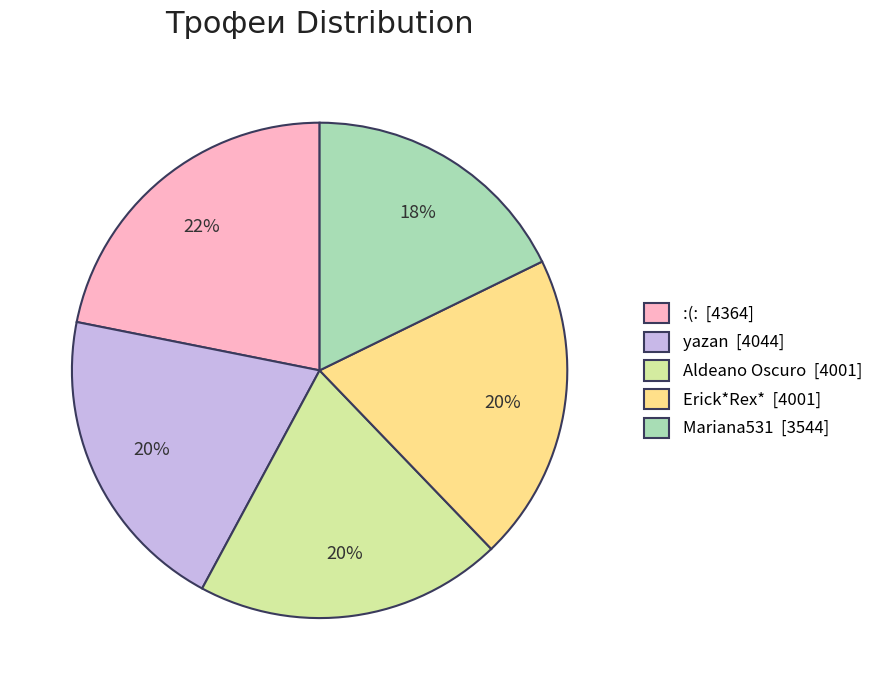

To the nearest percent, what is the average slice percentage?

20%